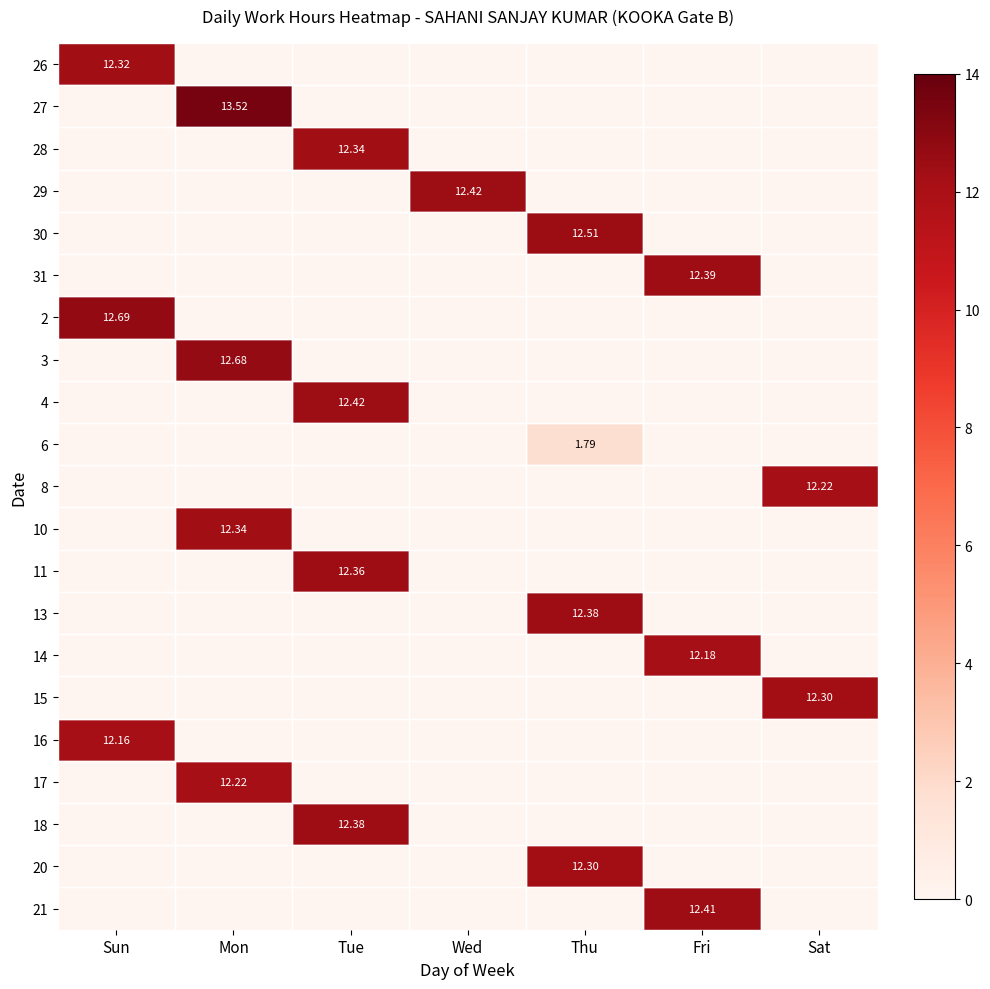

Which series changed the most between Sun and Thu?

2